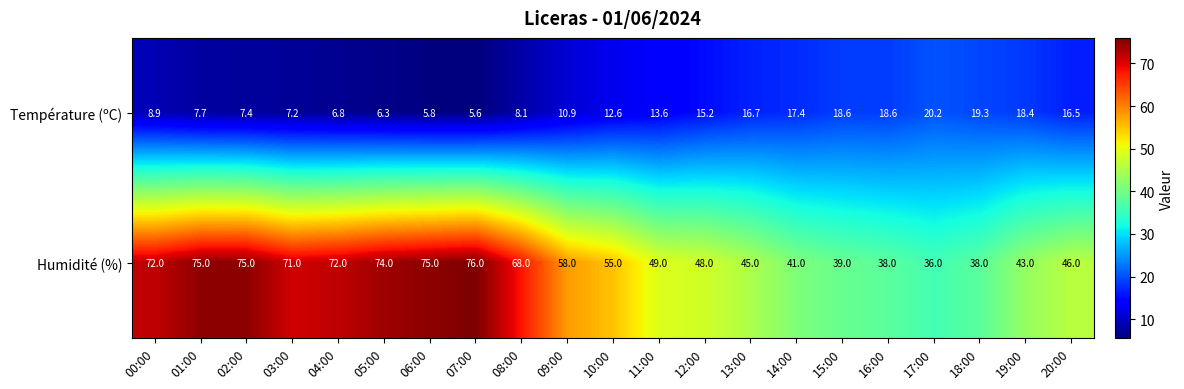

At how many categories does at least one series exceed 47?

13